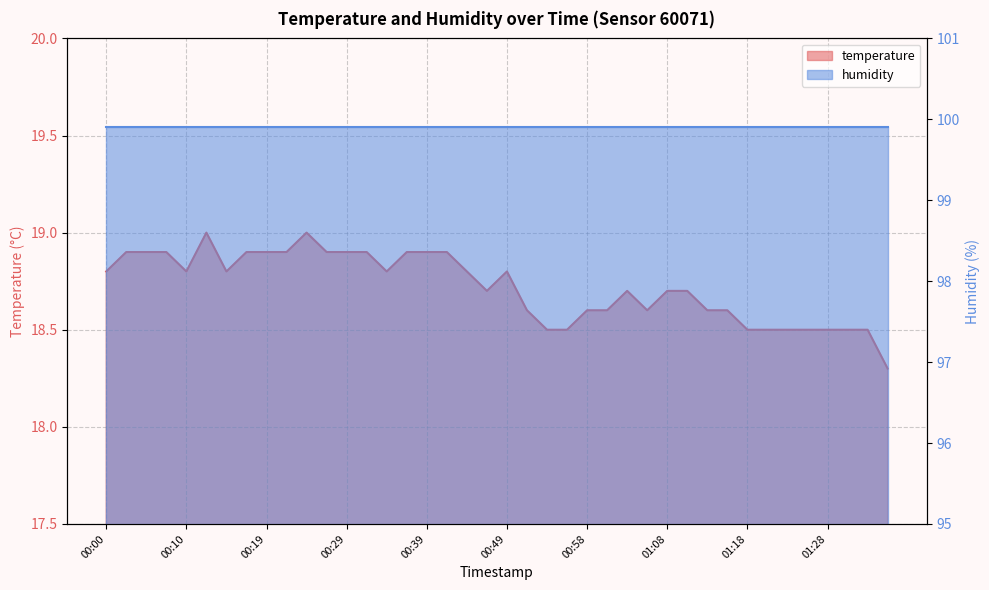

Read the value at 01:28.

18.5